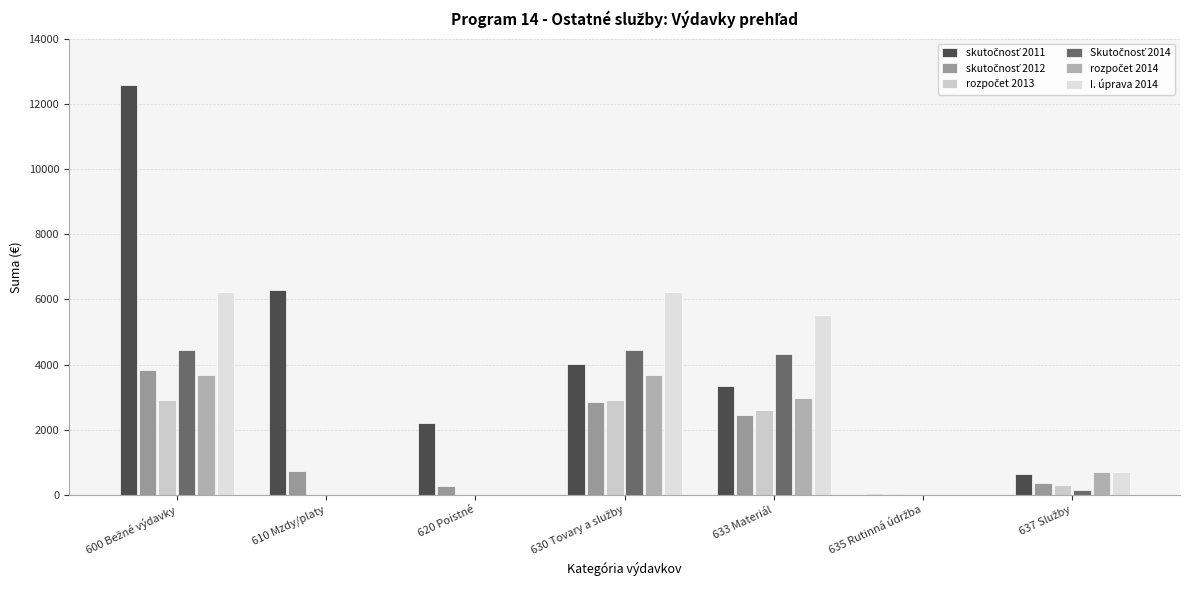

At how many categories does at least one series exceed 11751?

1